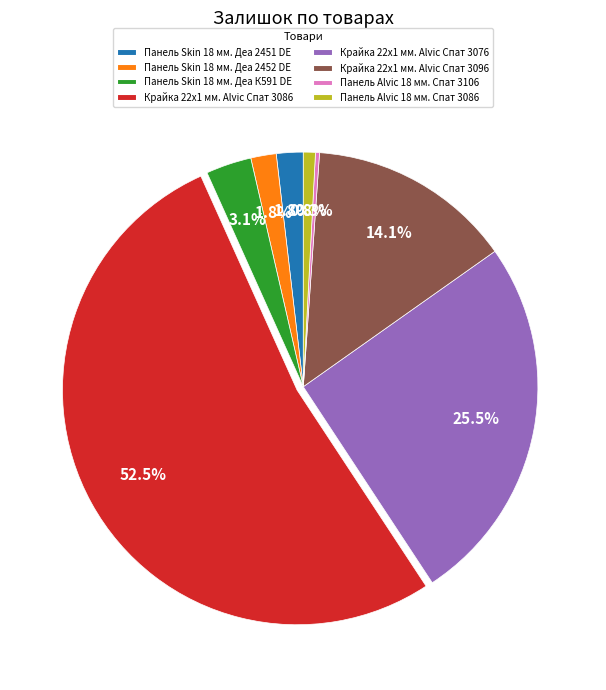

The Крайка 22x1 мм. Alvic Спат 3086 slice represents 38% of the pie. True or false?

False